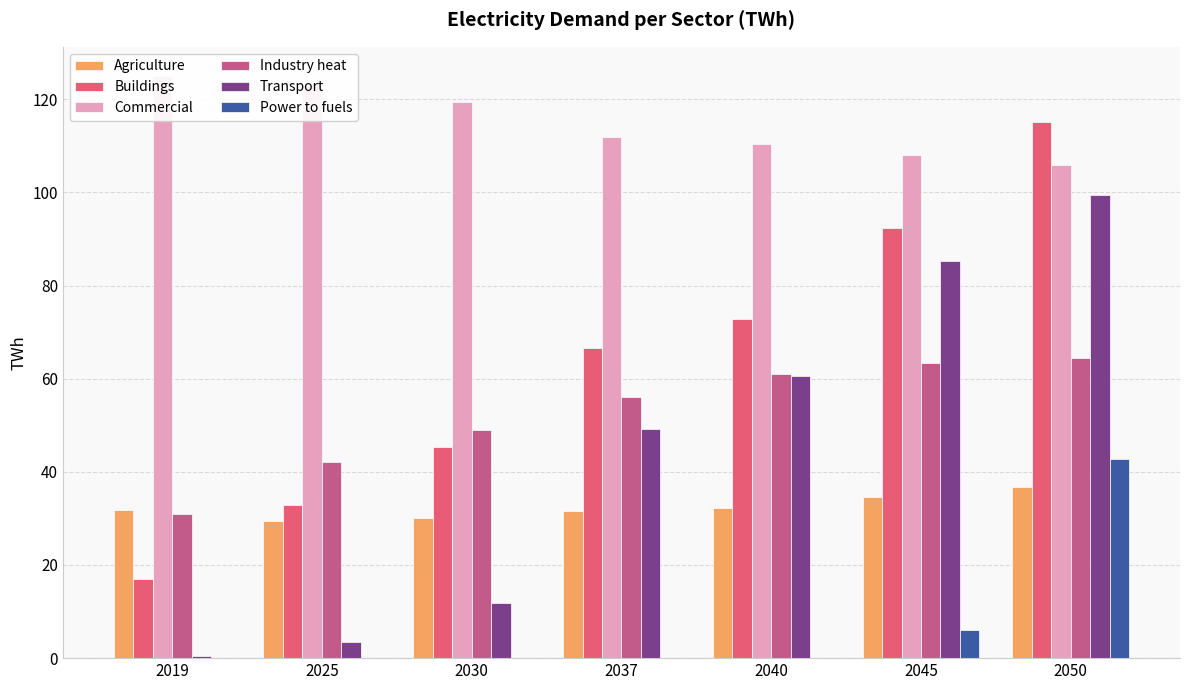

True or false: Power to fuels has a value of 0.0 at 2040.

True